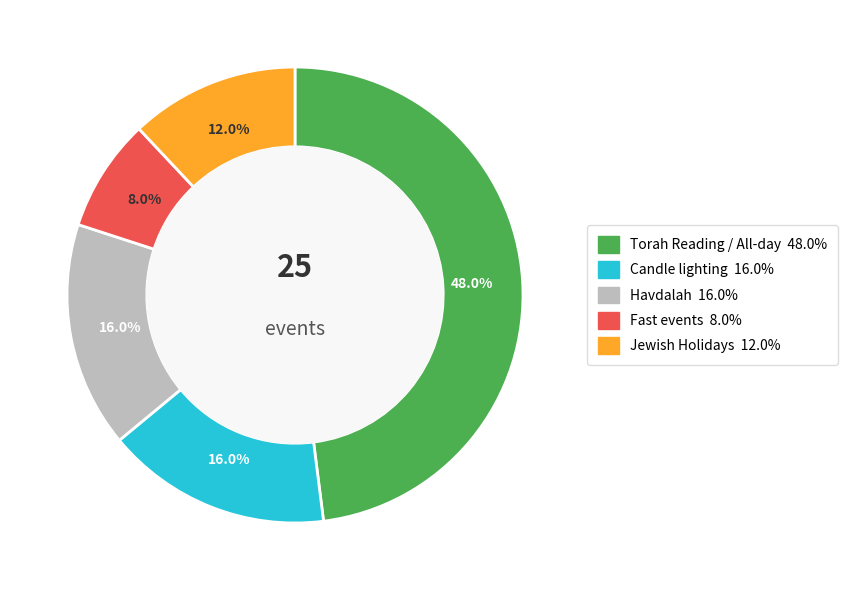

Combined, what portion of the pie is Show time as 4 - Fast and Show time as 4 - Candle lighting?

24.0%